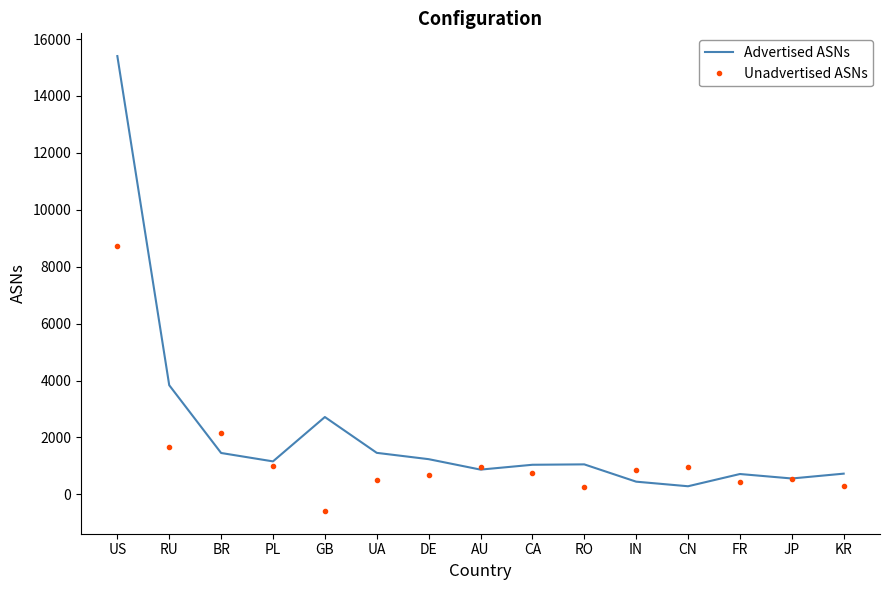

At which category is the sum across all series the highest?

US